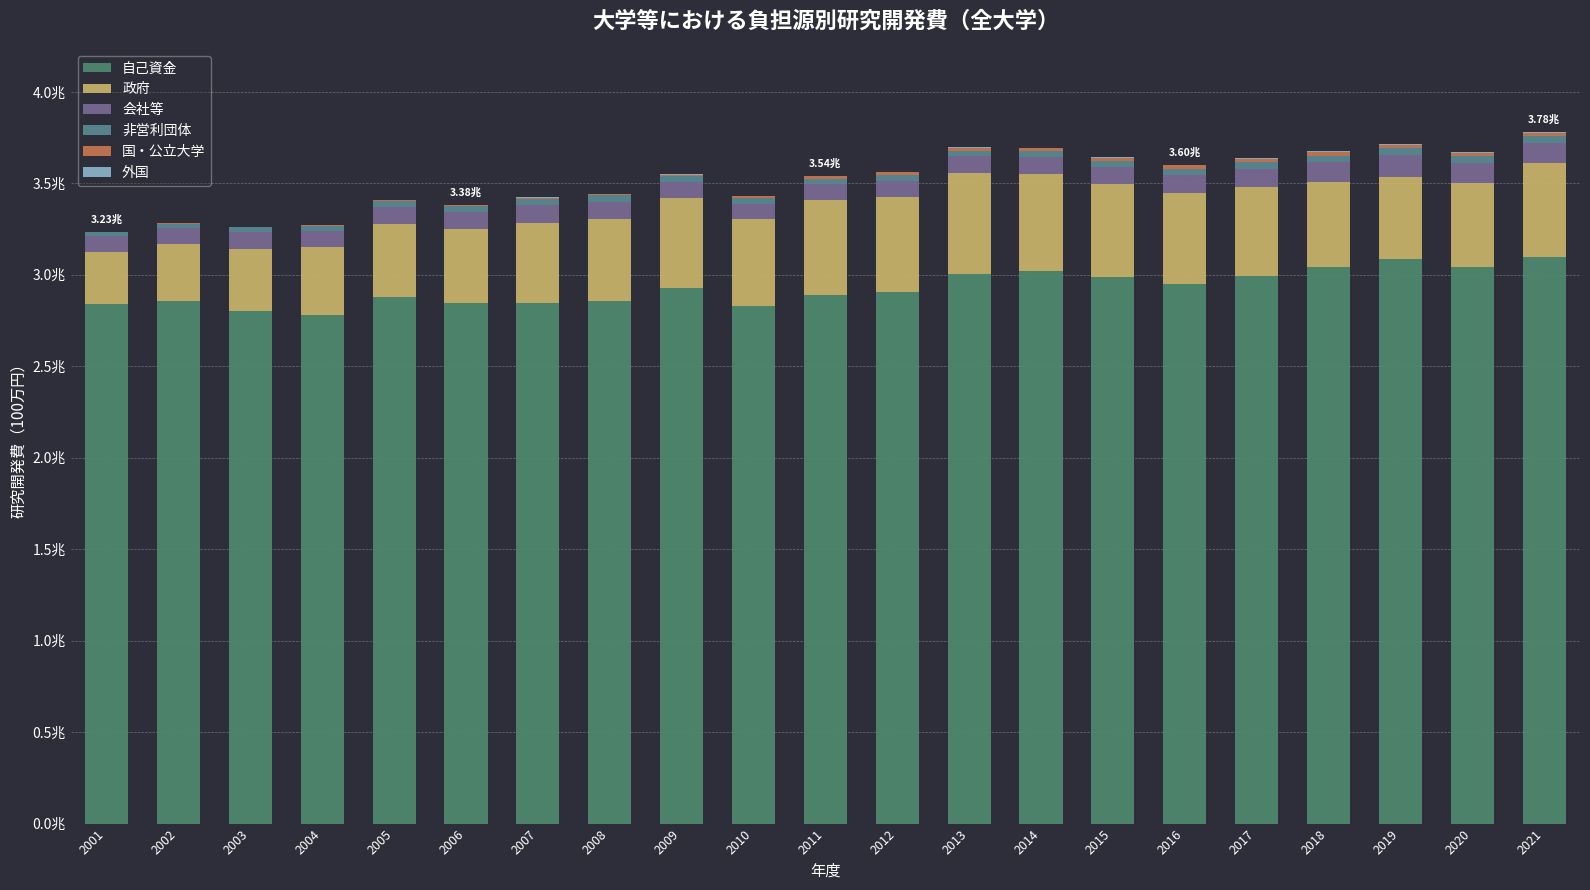

Are the bars grouped side by side (vs. stacked)?

No